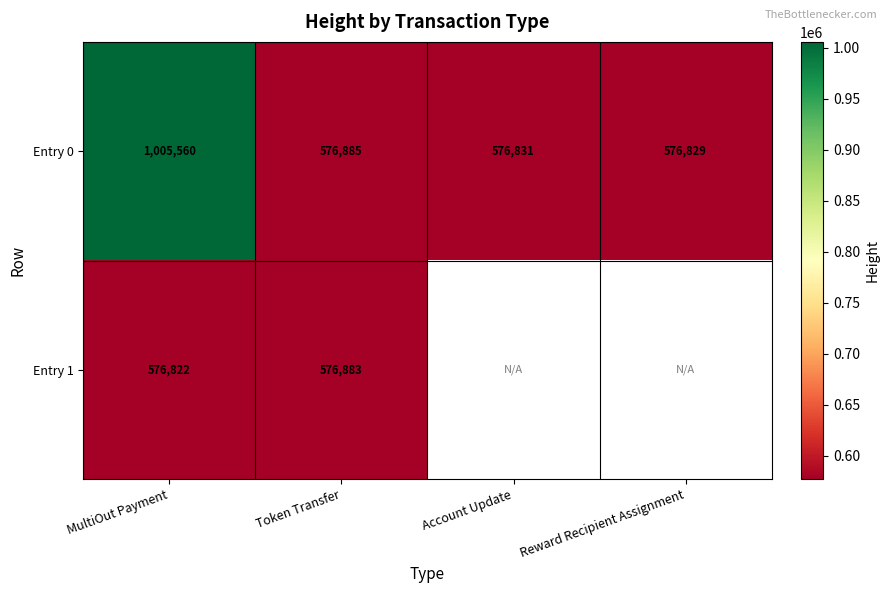

What is the smallest value displayed?

576822.0